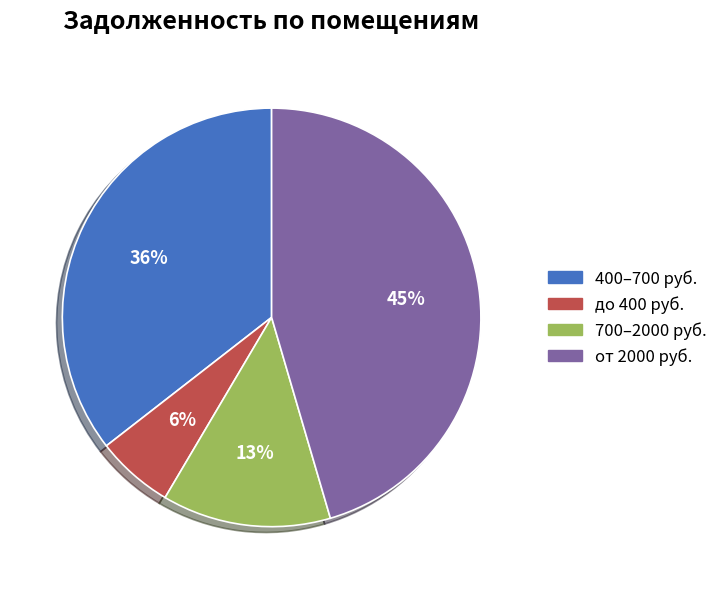

Approximately how many times larger is the value at 700–2000 руб. compared to от 2000 руб.?

0.3